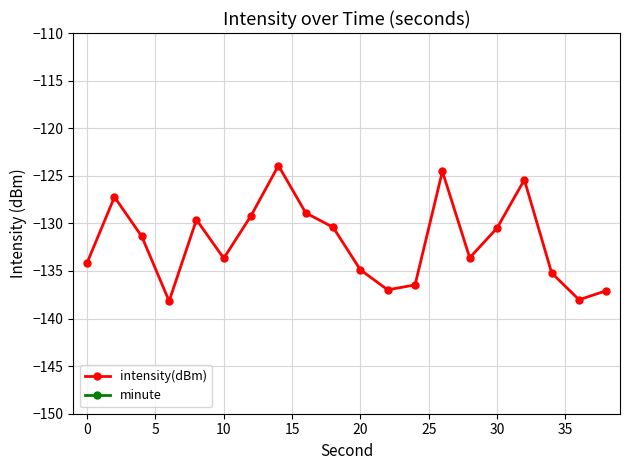

The value of intensity(dBm) at 30 is -130.5. True or false?

True